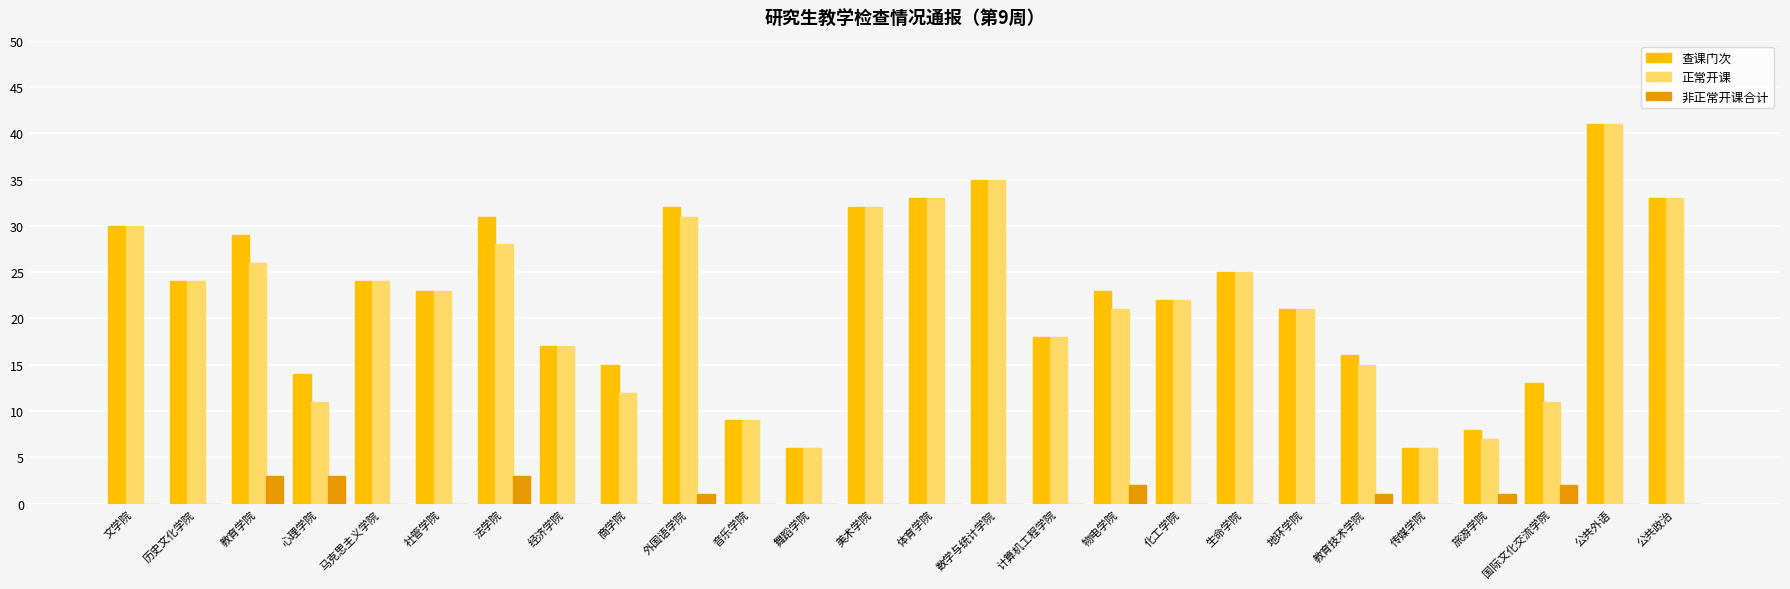

What is the difference between the 正常开课 values at 旅游学院 and 国际文化交流学院?

4